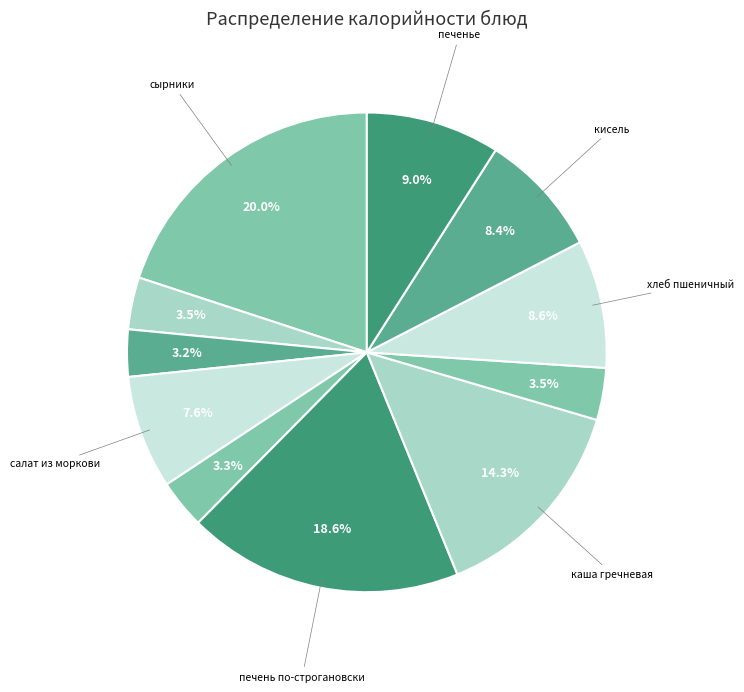

Which category has the biggest portion of the pie?

сырники